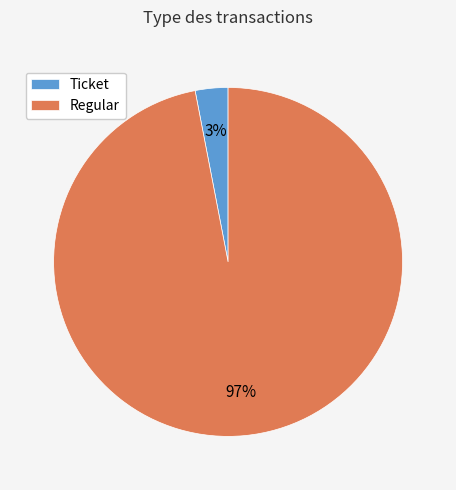

To the nearest percent, what is the difference between the Ticket and Regular slice percentages?

94%